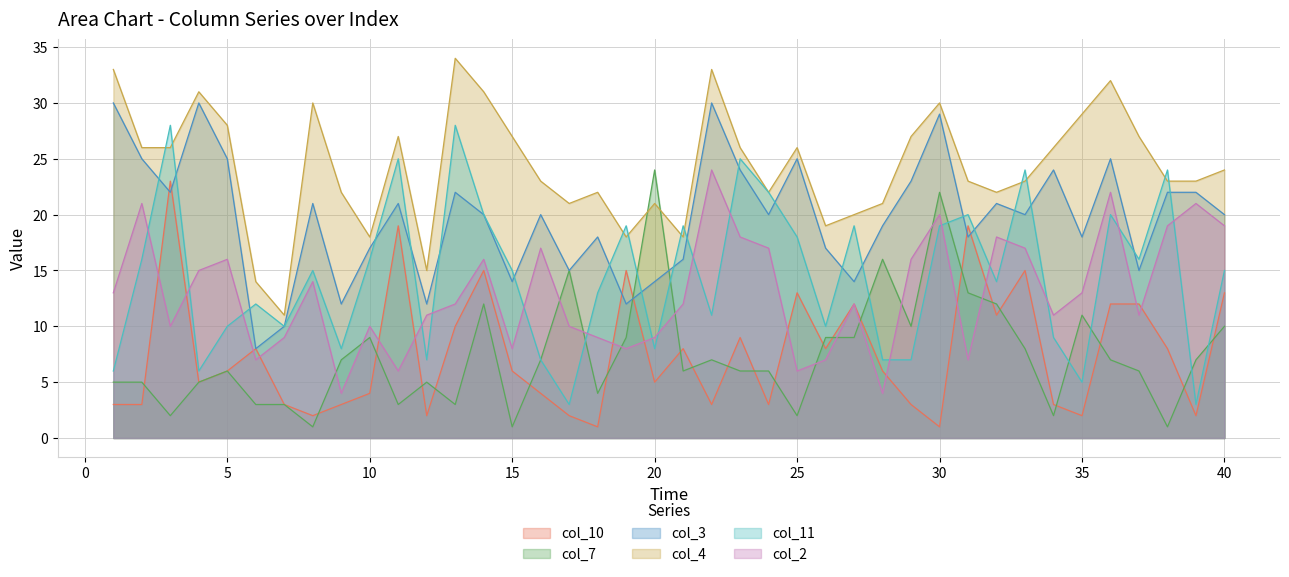

How many lines are shown in the chart?

6